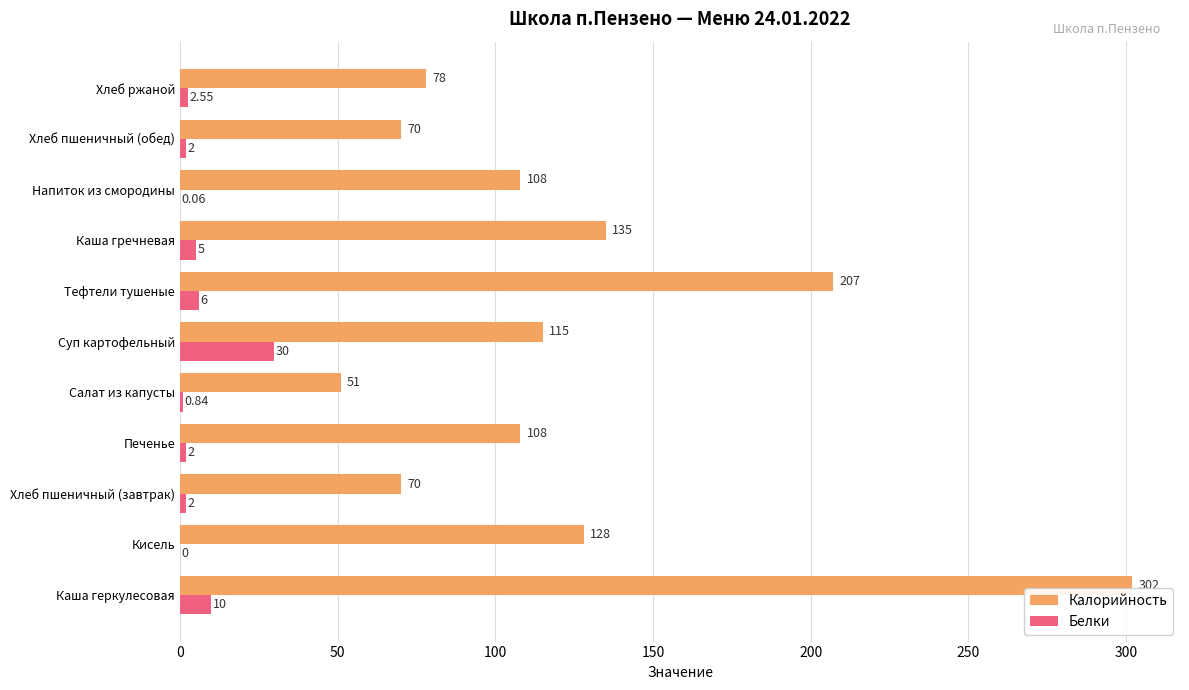

What is the sum of the Калорийность values at Напиток из смородины and Кисель?

236.0